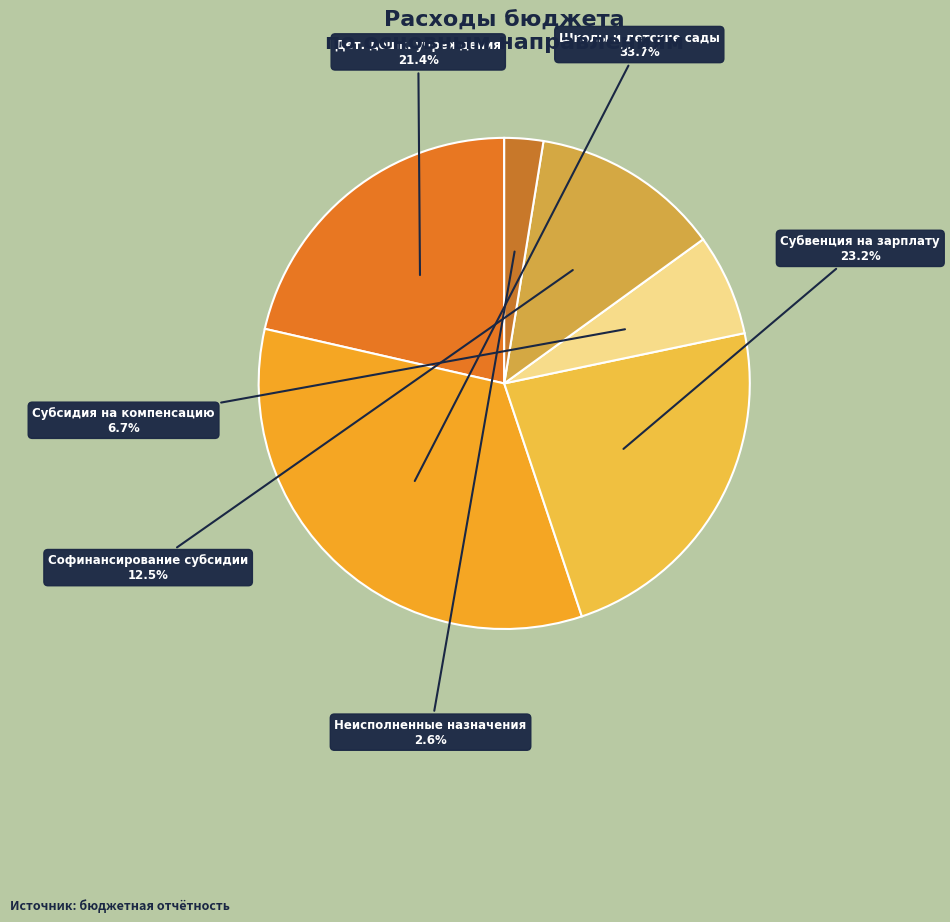

How many segments does this pie chart have?

6